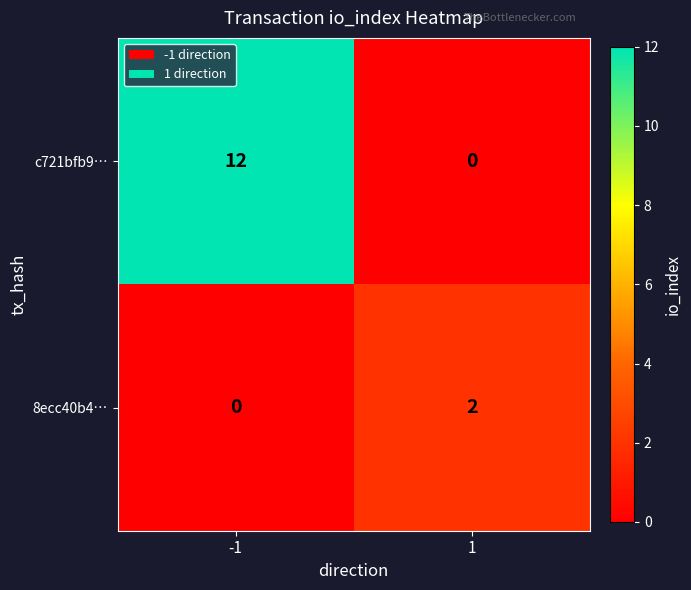

Is it true that c721bfb9… equals 12 at -1?

True